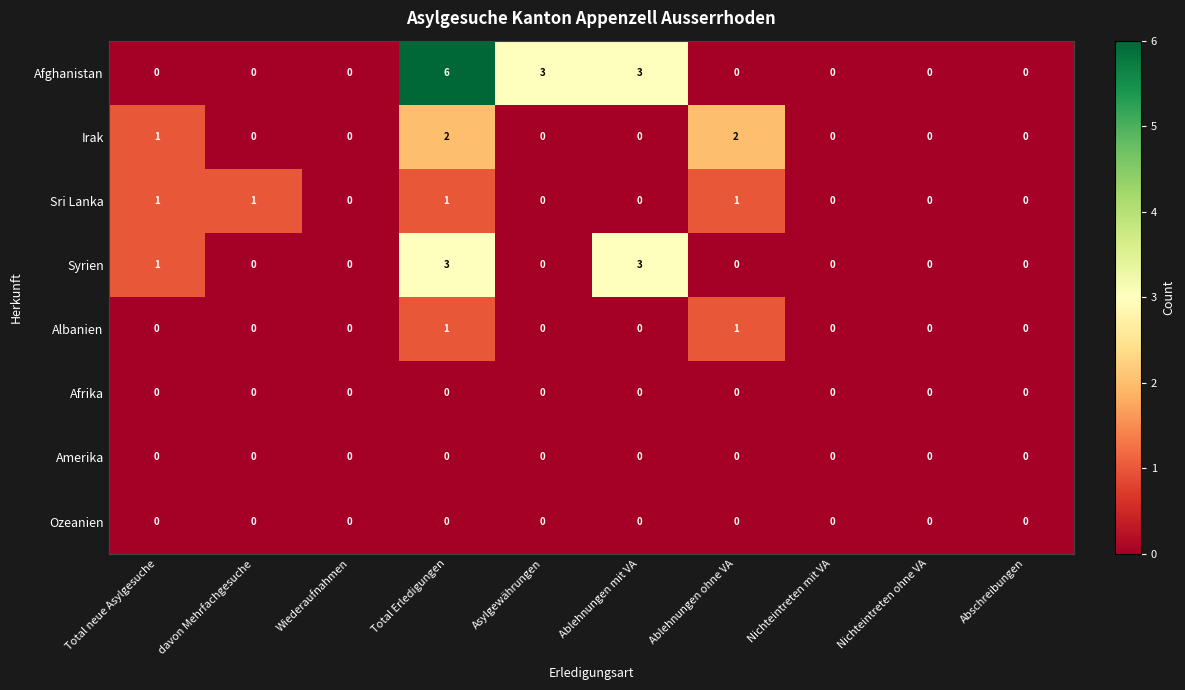

What is the sum of all Sri Lanka values?

4